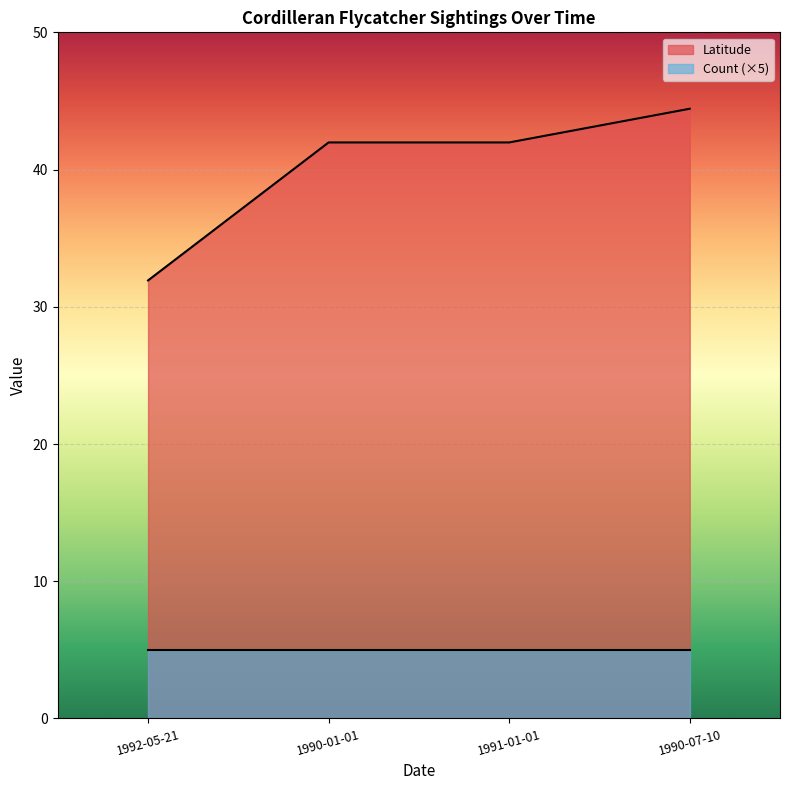

Where does the data first go above 41?

1990-01-01